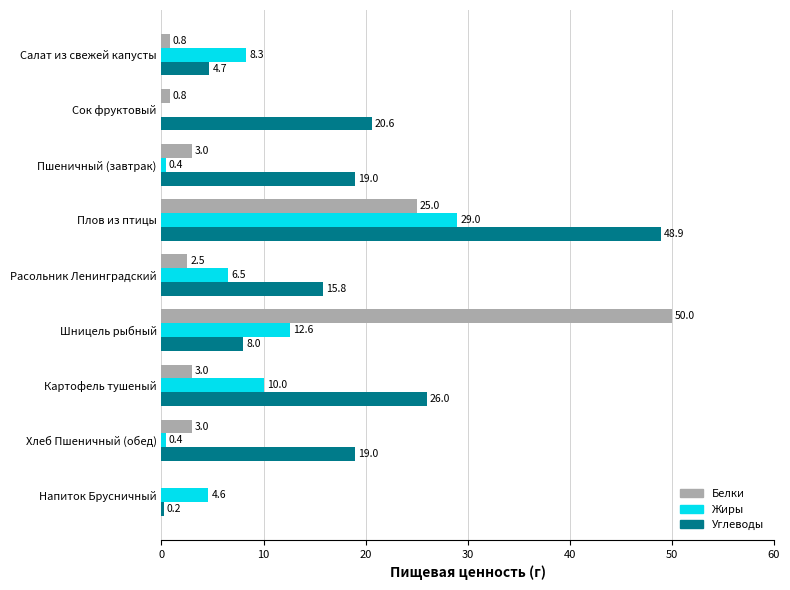

What value does the Белки series have at Сок фруктовый?

0.8